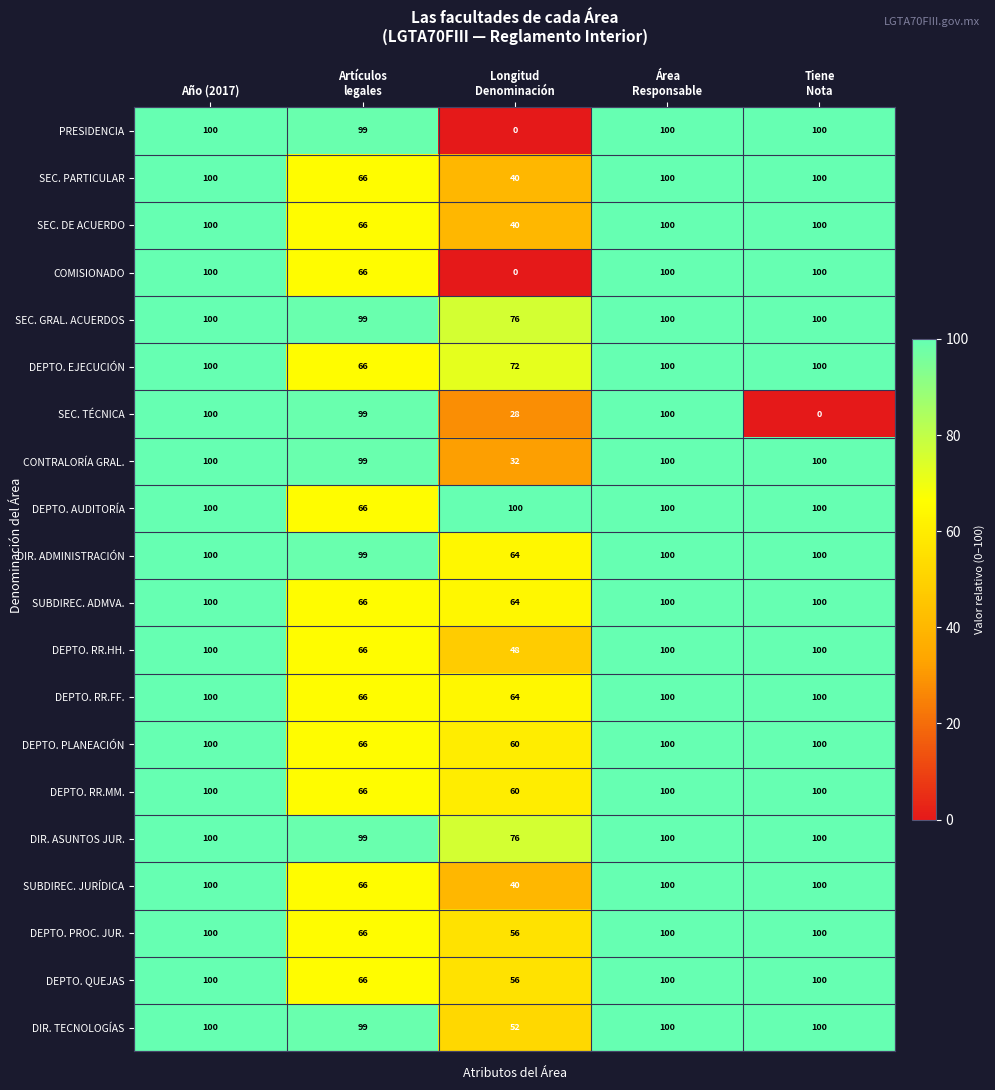

The value of SEC. TÉCNICA at Año (2017) is 32. True or false?

False